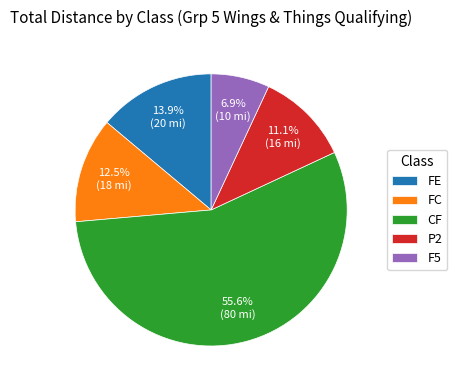

How many segments does this pie chart have?

5